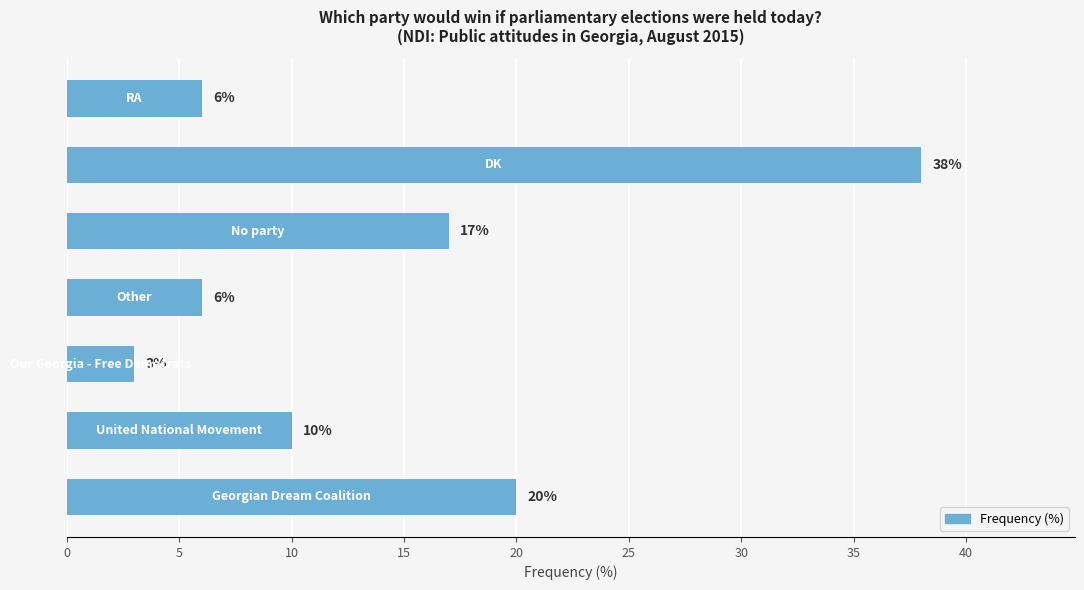

What is the difference between the maximum and minimum values?

35